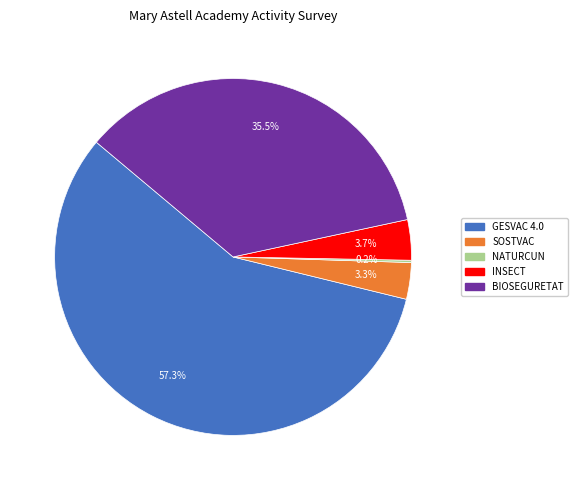

What is the total percentage of INSECT and SOSTVAC?

7.0%